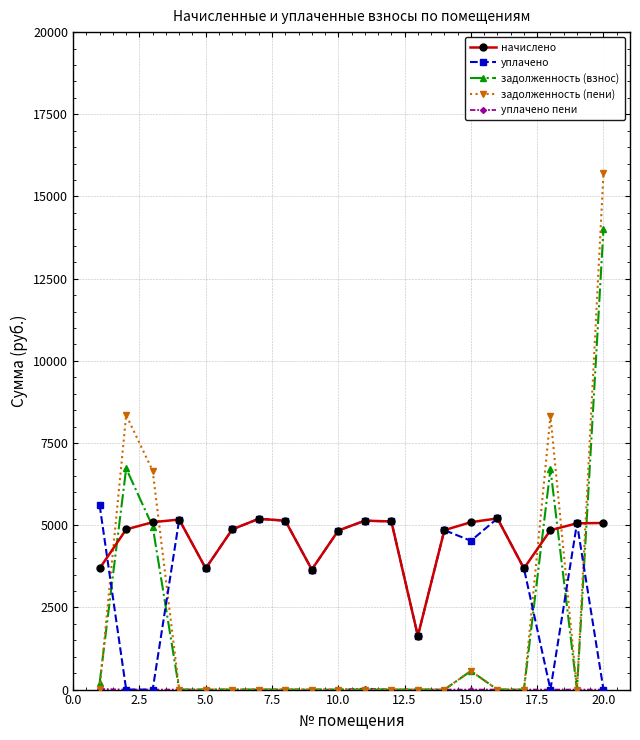

True or false: задолженность (пени) has more than 0 points higher than both neighbors.

True